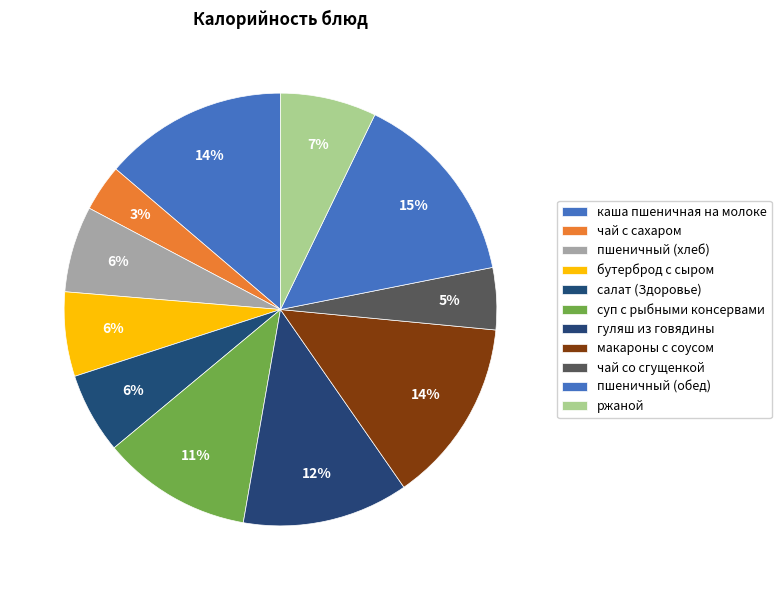

How many slices are in this pie chart?

11